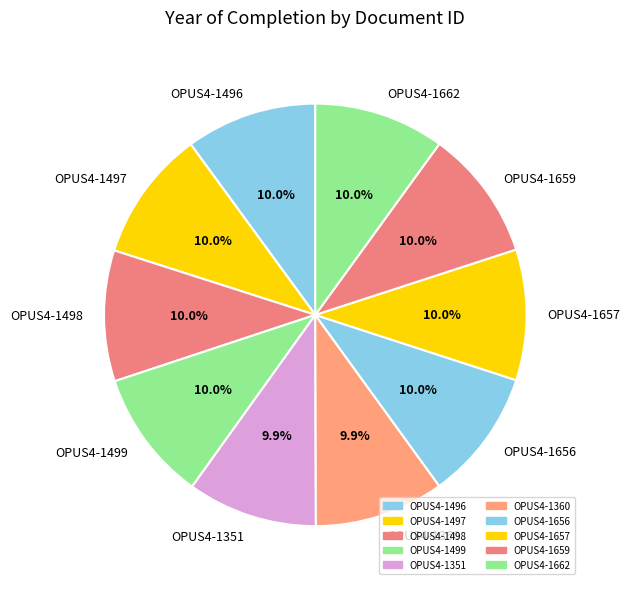

To the nearest percent, what is the average slice percentage?

10%